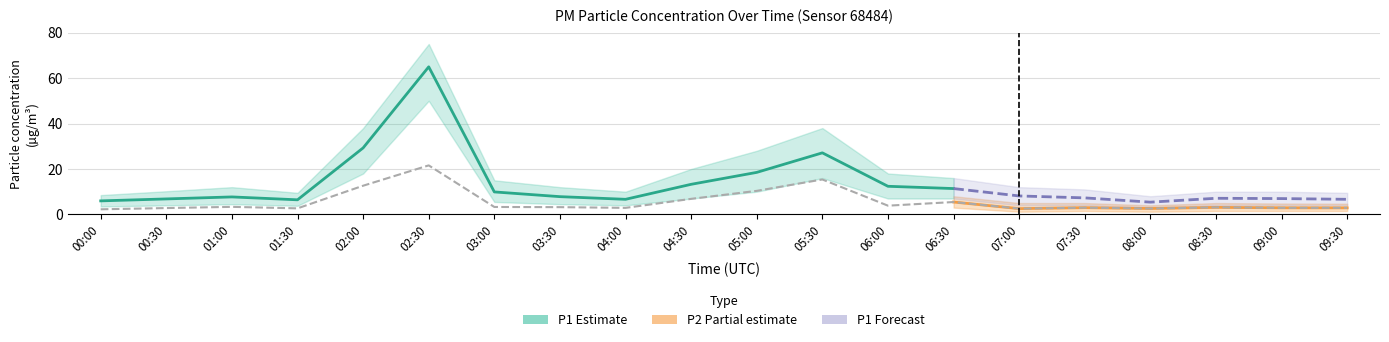

Rank the series at 06:30 from highest to lowest value.

P1_upper, P1, P2_upper, P1_lower, P2, P2_lower